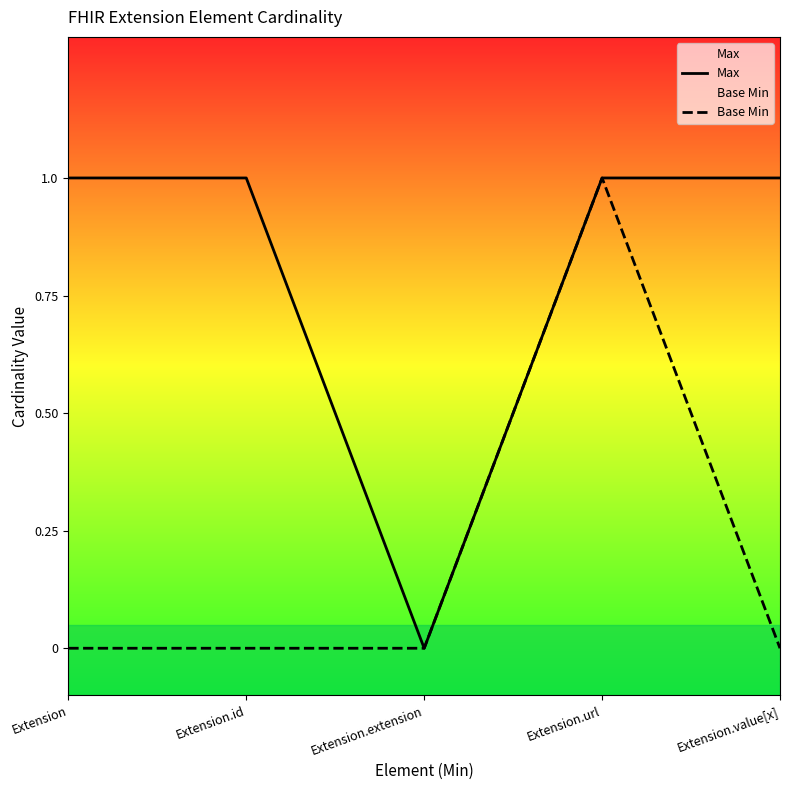

Rank the series at Extension.extension from lowest to highest value.

Max, Base Min